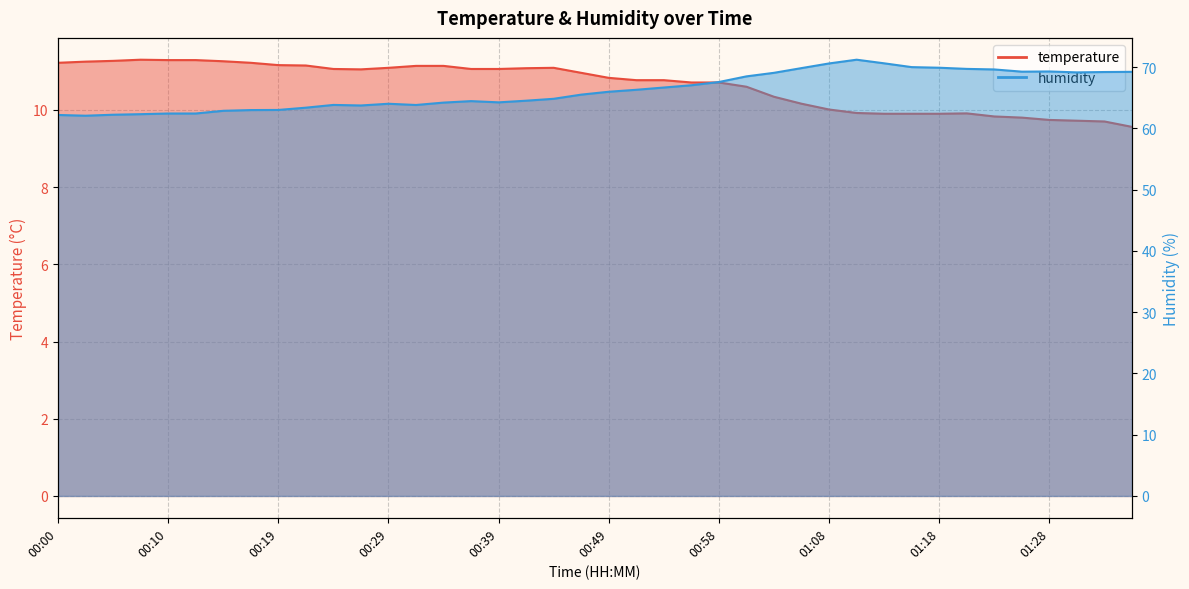

What are all the series names shown in the legend?

temperature, humidity